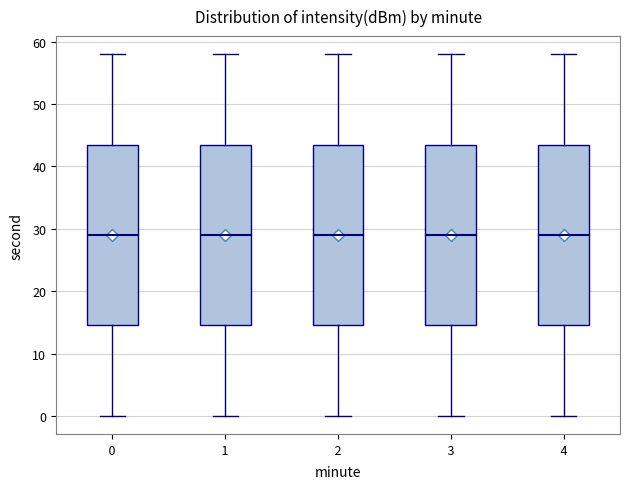

Where is the upper edge of the box at x = 0 on the y-axis? The values are not printed on the chart, so give them approximately, as read against the axis.

44